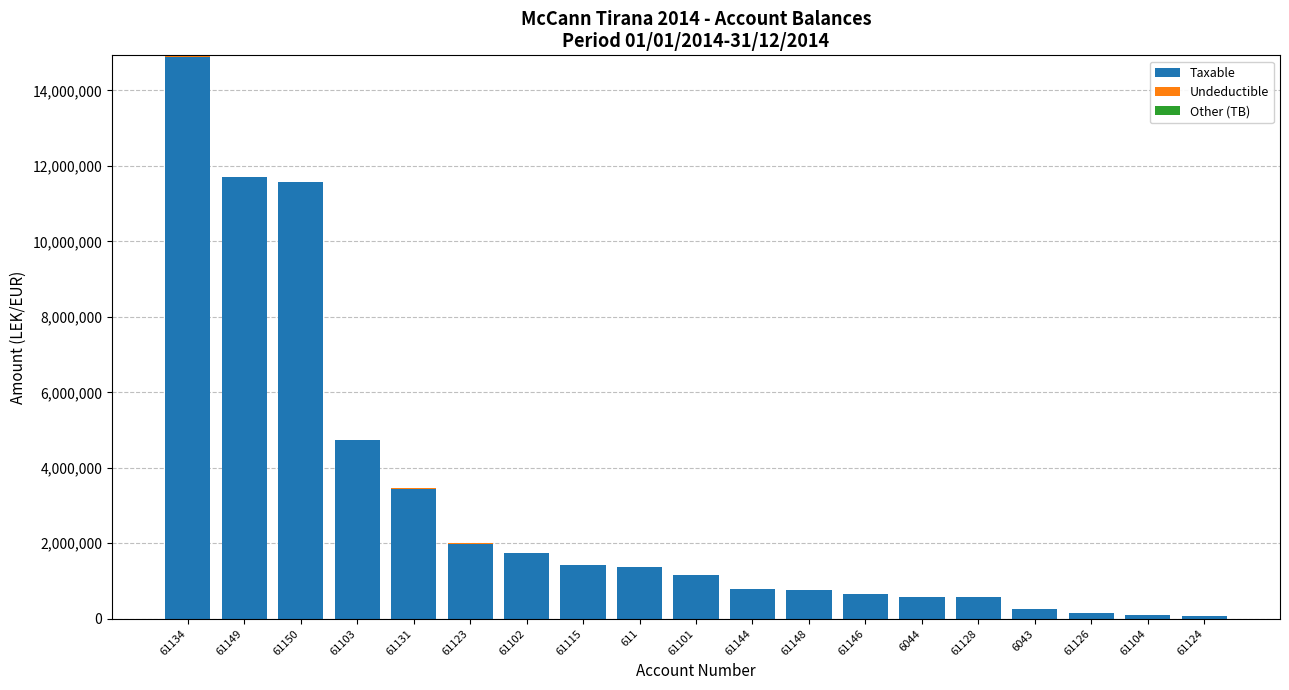

What is the highest value of the Taxable series?

14887859.8